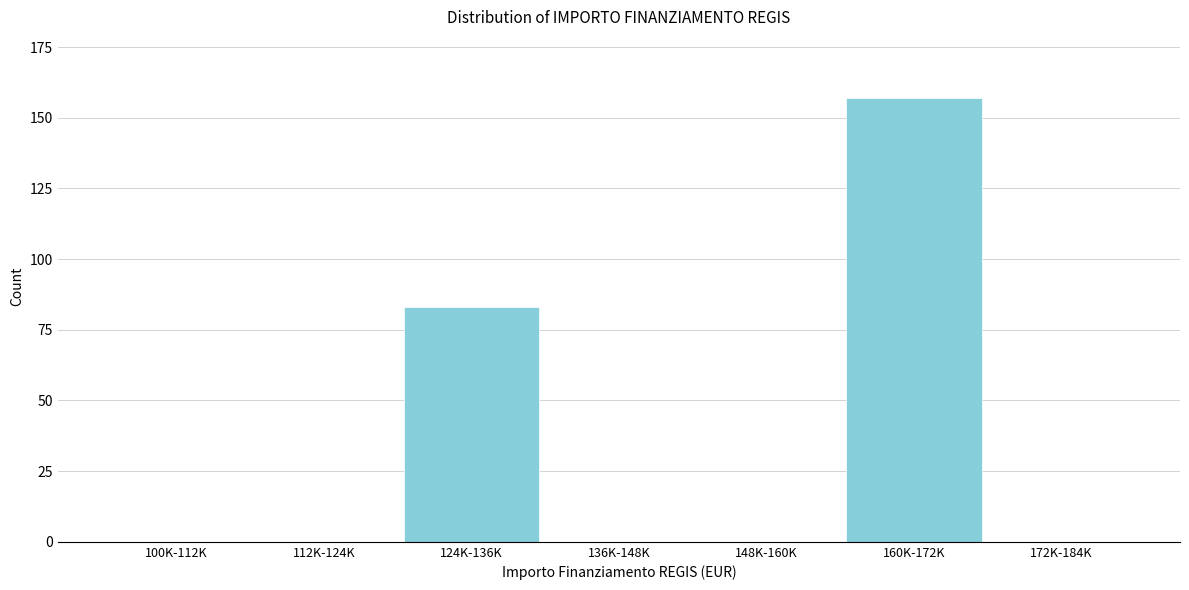

Reading right to left, what are all the values shown in this chart?

172K-184K=0	160K-172K=157	148K-160K=0	136K-148K=0	124K-136K=83	112K-124K=0	100K-112K=0